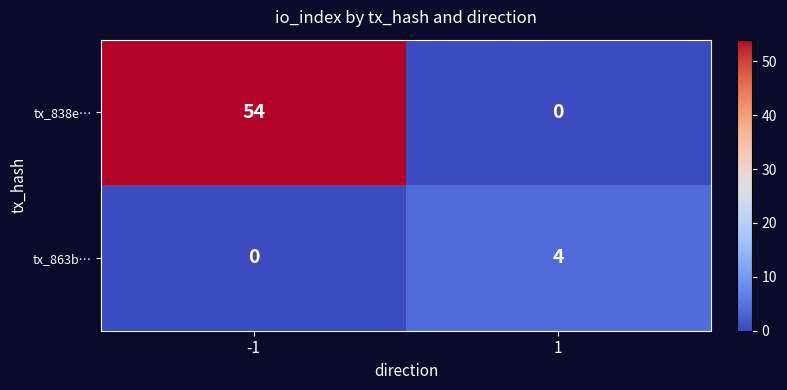

Rank the series by their average value, from lowest to highest.

tx_863b…, tx_838e…